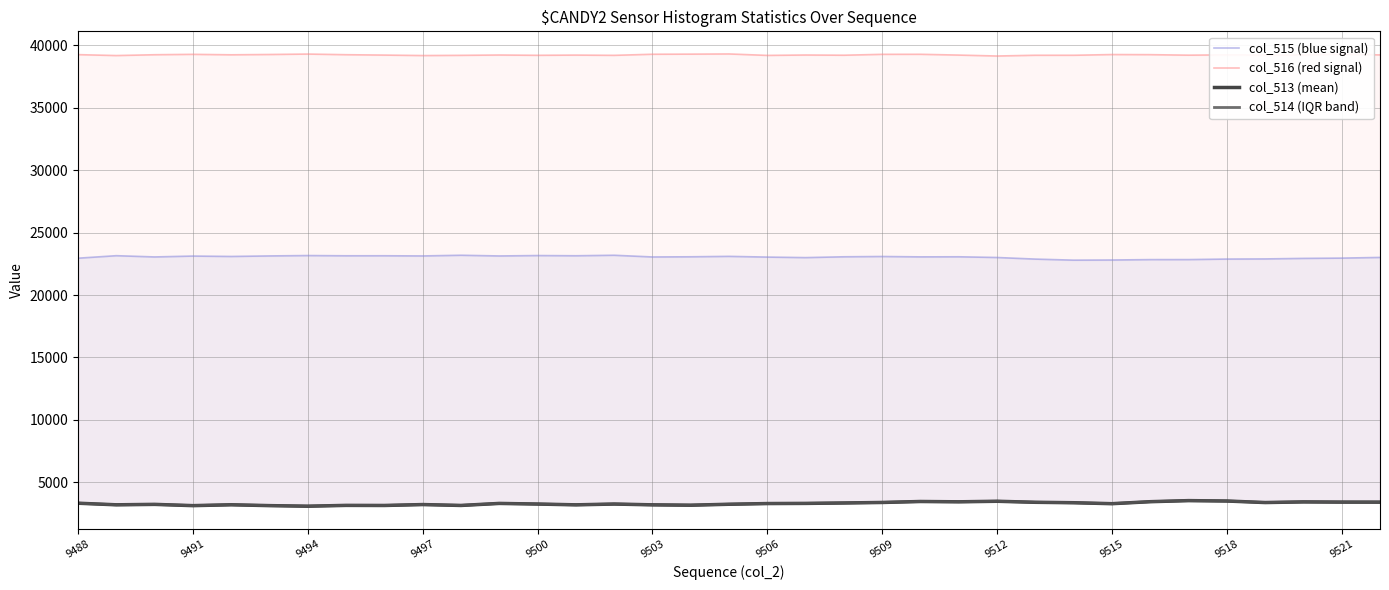

Reading left to right, transcribe all the data shown in this chart.

col_515 (blue signal): 22952	23153	23053	23123	23091	23134	23164	23145	23147	23133	23188	23132	23164	23147	23188	23051	23065	23099	23041	22999	23065	23088	23058	23065	23008	22880	22795	22807	22839	22841	22883	22894	22936	22959	23013
col_516 (red signal): 39259	39185	39251	39282	39245	39270	39305	39253	39223	39186	39202	39229	39205	39223	39202	39290	39299	39314	39197	39229	39212	39283	39286	39223	39149	39209	39208	39266	39257	39216	39243	39224	39236	39298	39236
col_513 (mean): 3324	3197	3231	3130	3199	3131	3085	3150	3143	3216	3145	3307	3258	3194	3258	3194	3165	3241	3297	3309	3343	3384	3462	3437	3480	3398	3363	3286	3446	3532	3500	3378	3429	3413	3410
col_514 (IQR band): 3323	3196	3230	3130	3199	3131	3085	3149	3141	3216	3145	3307	3258	3194	3258	3193	3164	3240	3296	3309	3342	3384	3460	3437	3480	3397	3361	3286	3446	3532	3500	3378	3428	3412	3409